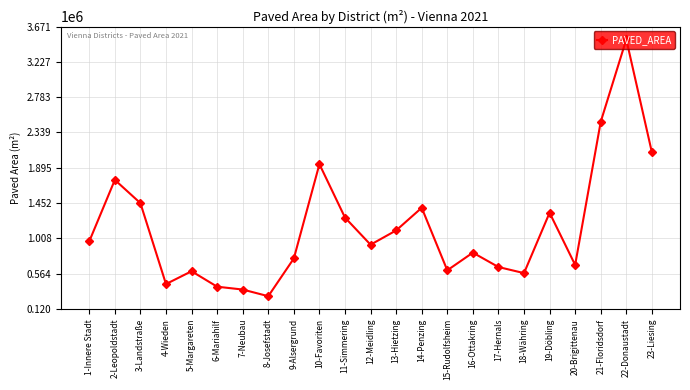

Where does the data first go above 928912?

1-Innere Stadt